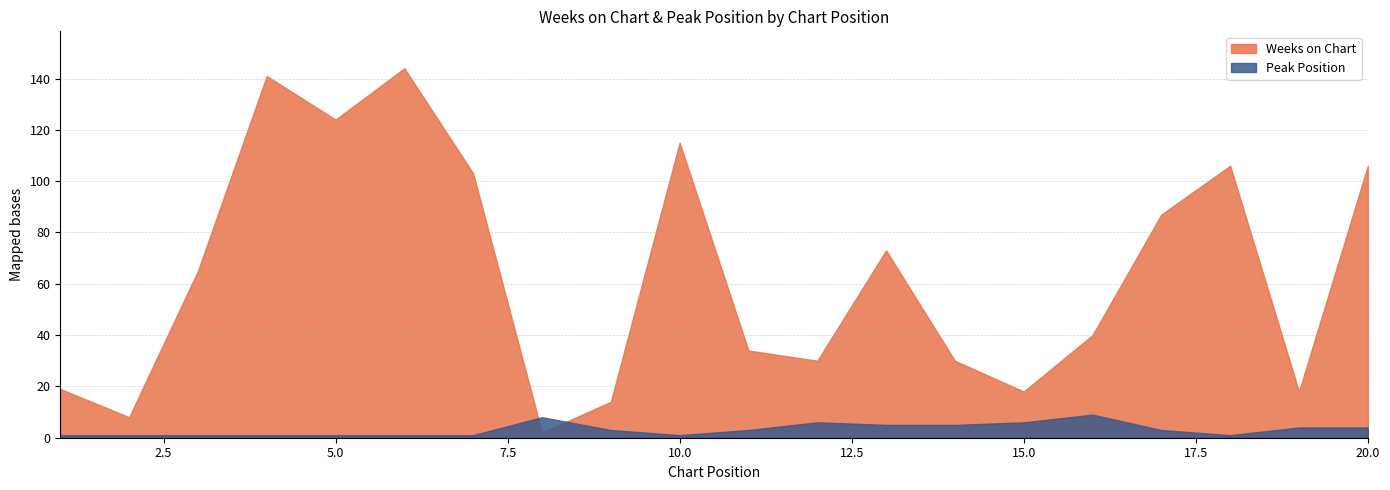

The Peak Position series shows 1 at 1. True or false?

True